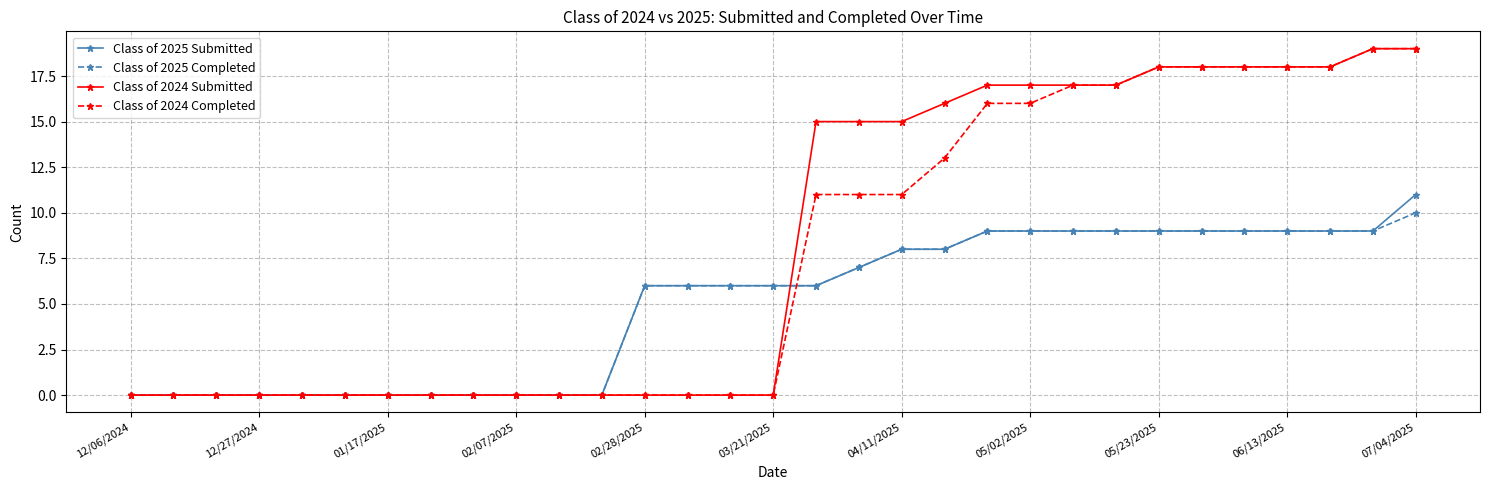

True or false: Class of 2025 Completed and Class of 2024 Completed cross at least once.

True